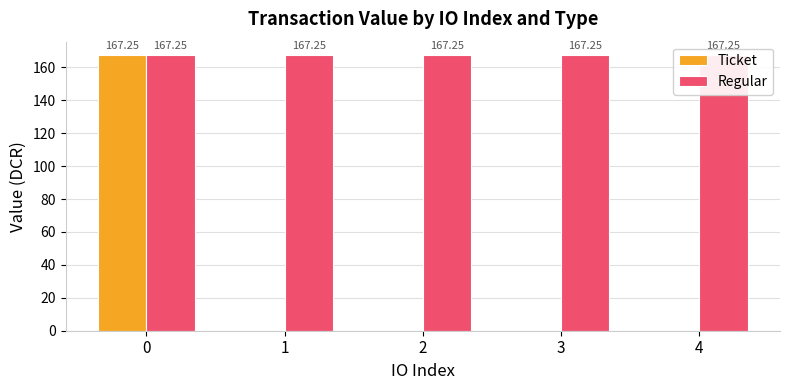

Reading right to left, list all the values displayed in this chart.

Ticket: 0.0	0.0	0.0	0.0	167.2
Regular: 167.2	167.2	167.2	167.2	167.2